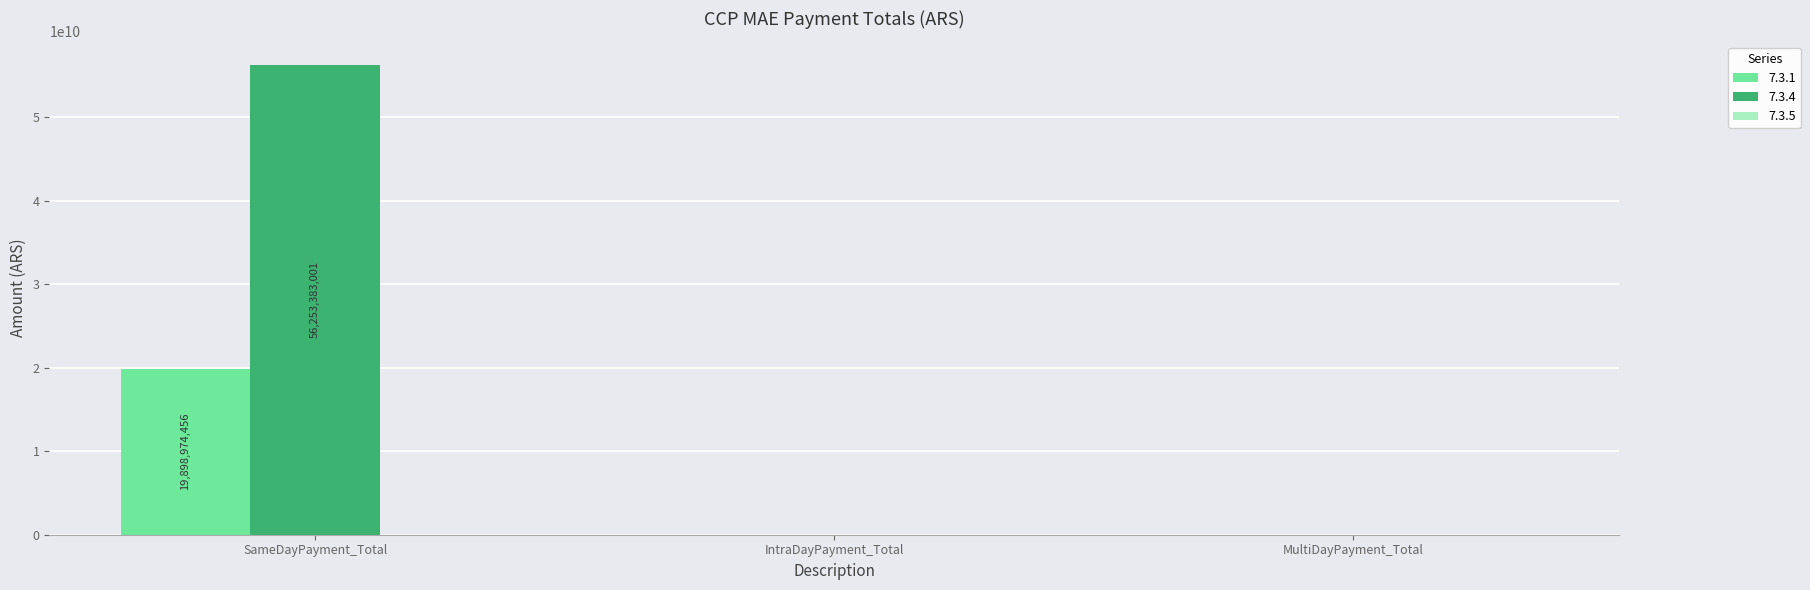

How many values in the 7.3.1 series exceed 0?

1